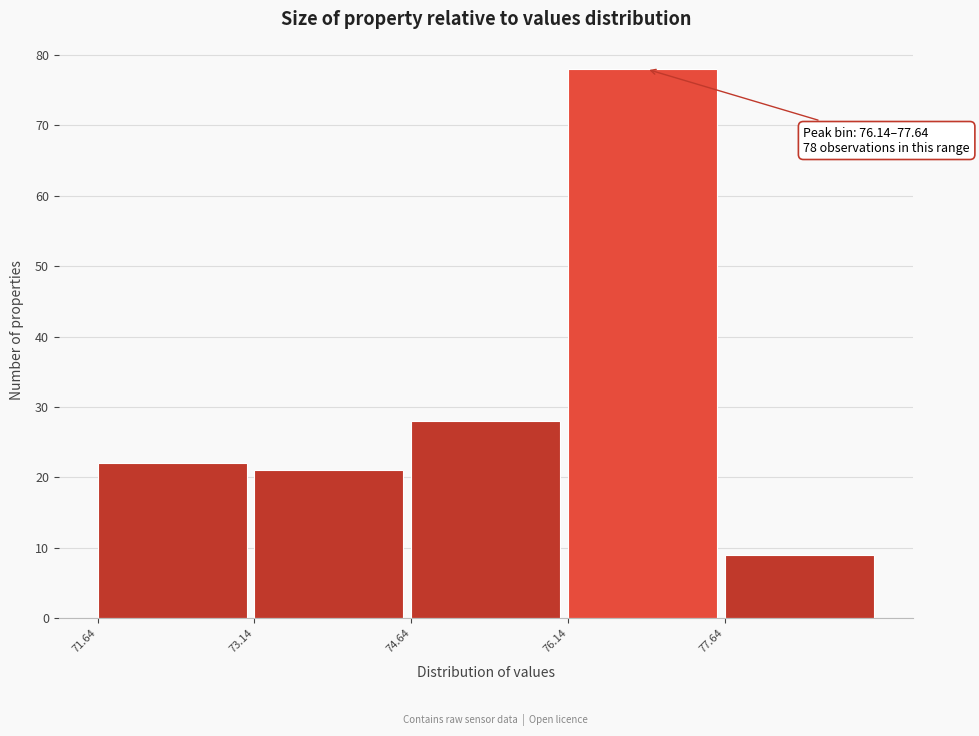

Over which range of the x-axis is the bar tallest?

76.14 to 77.64